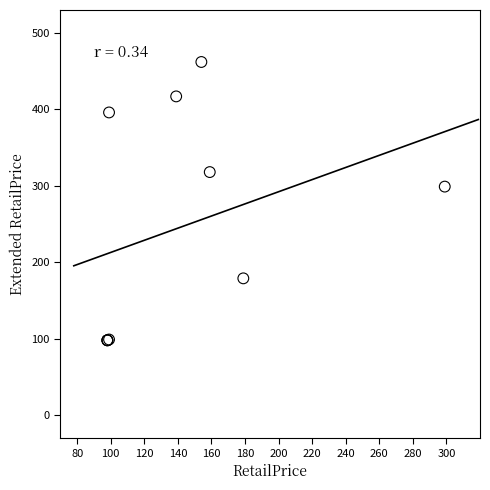

What Y value in the scatter plot is closest to 280?

299